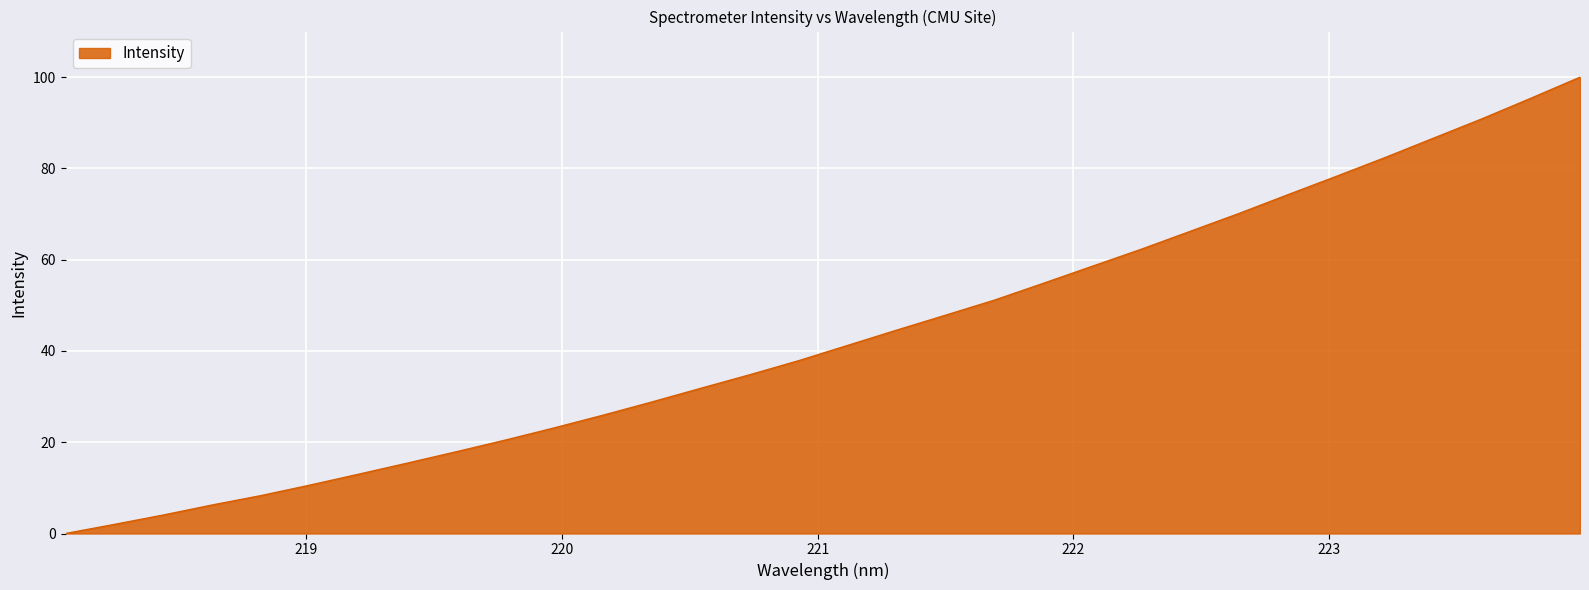

What is the difference between the maximum and minimum values?

100.0